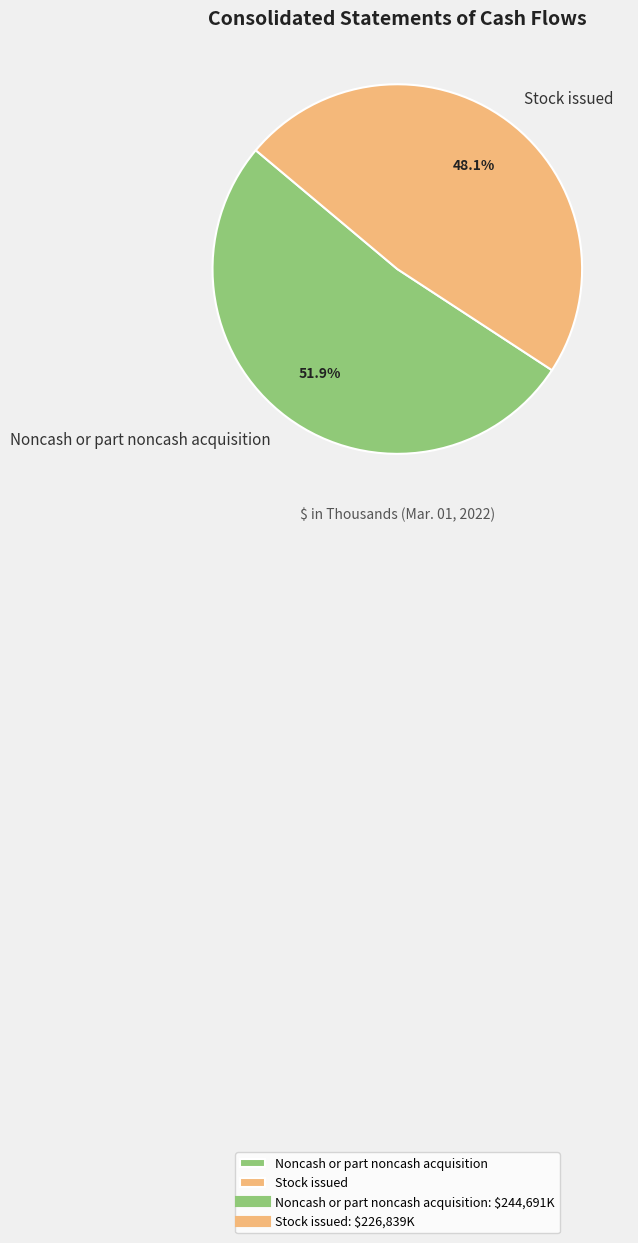

Which slice is the smallest?

Stock issued